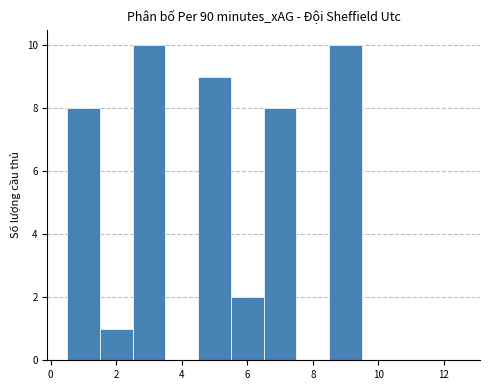

Reading left to right, transcribe this chart: for each bar, give the range it covers on the x-axis and its height. Neither the bar edges nor the heights are printed on the chart, so give them approximately, as read against the axes.

0.5 to 1.5: 8
1.5 to 2.5: 1
2.5 to 3.5: 10
3.5 to 4.5: 0
4.5 to 5.5: 9
5.5 to 6.5: 2
6.5 to 7.5: 8
7.5 to 8.5: 0
8.5 to 9.5: 10
9.5 to 10.5: 0
10.5 to 11.5: 0
11.5 to 12.5: 0